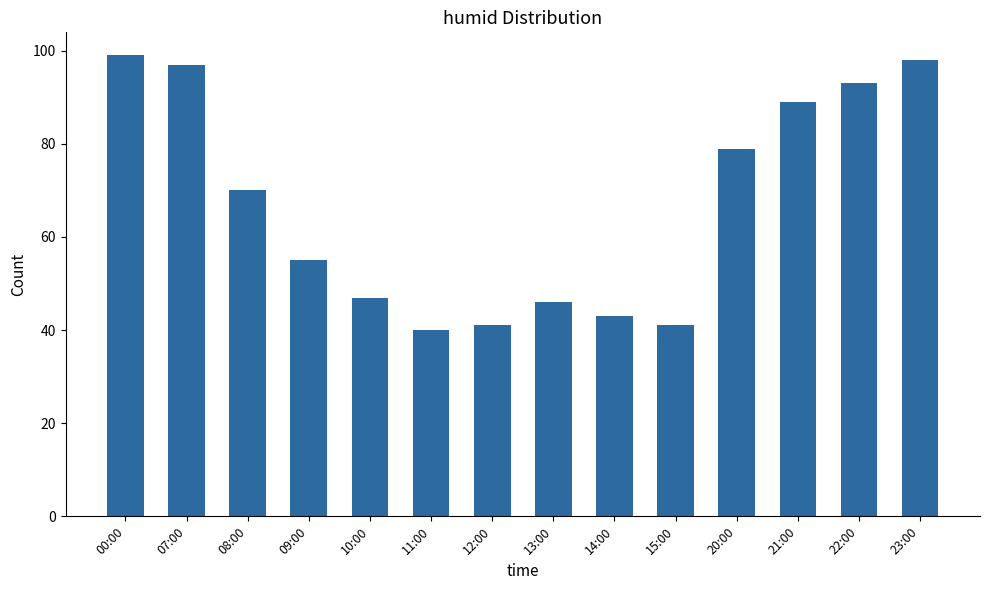

What is the maximum value shown in the chart?

99